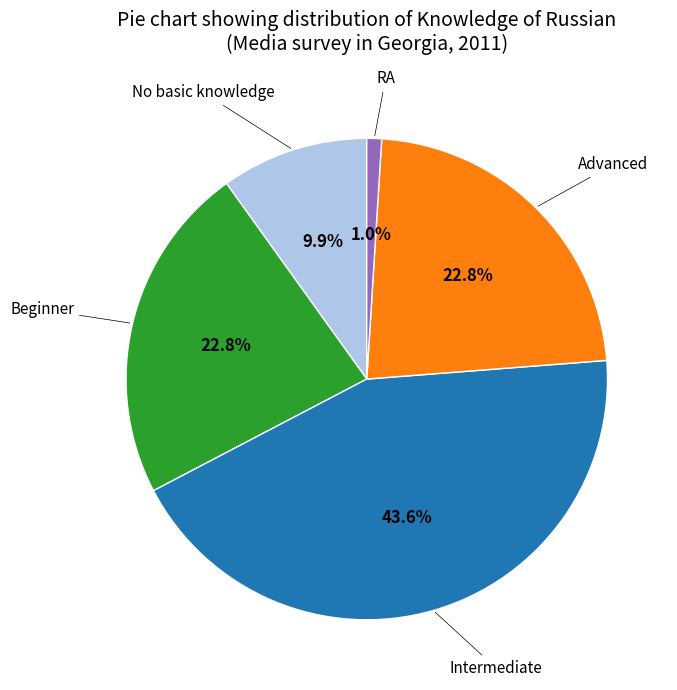

Does any single category account for the majority?

No